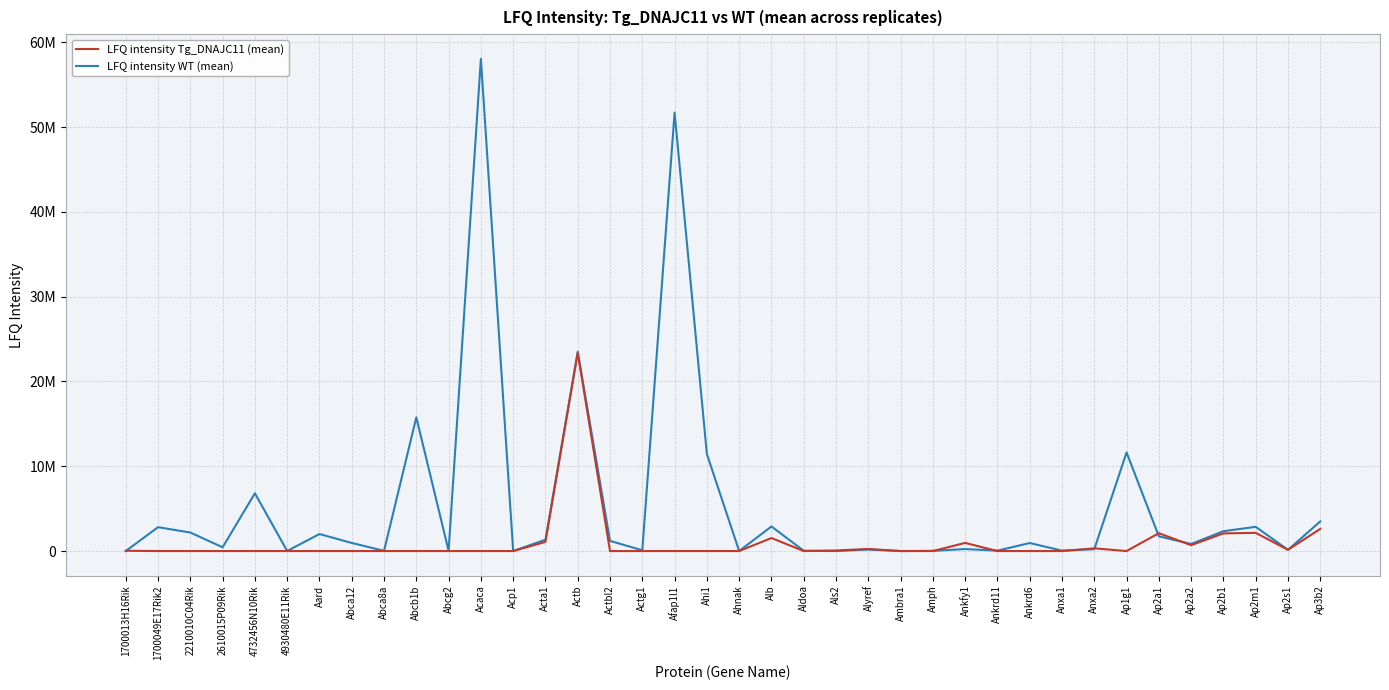

Does the chart have visible grid lines?

Yes